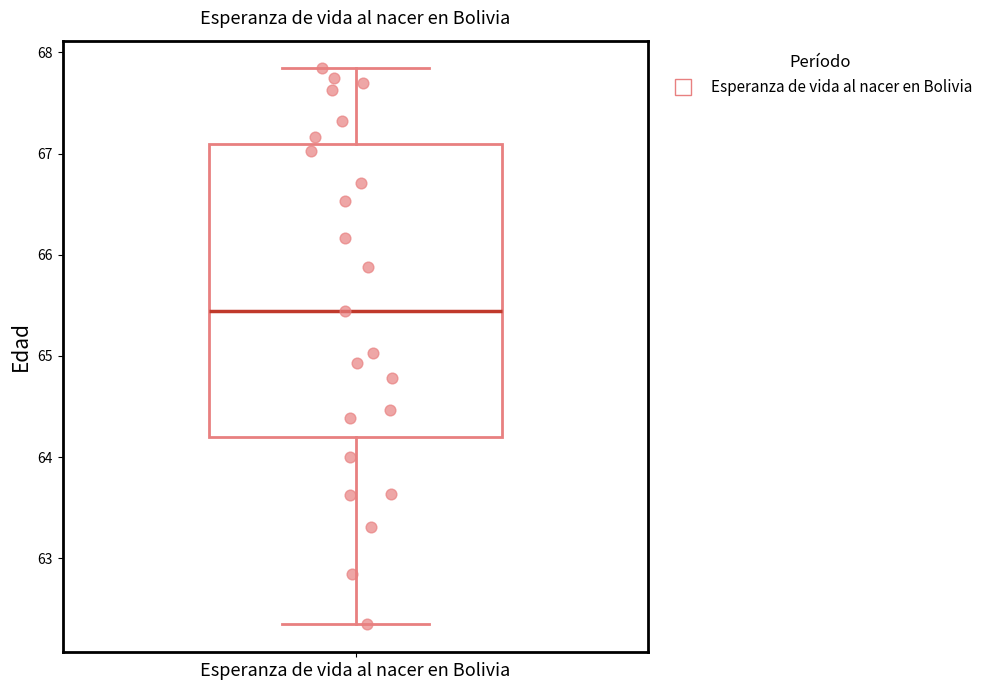

Read this box plot against the y-axis: the position of the median line, the range covered by the box, and the ends of both whiskers. The values are not printed on the chart, so give them approximately, as read against the axis.

median 65.4, box 64.2 to 67.1, whiskers 62.3 to 67.8